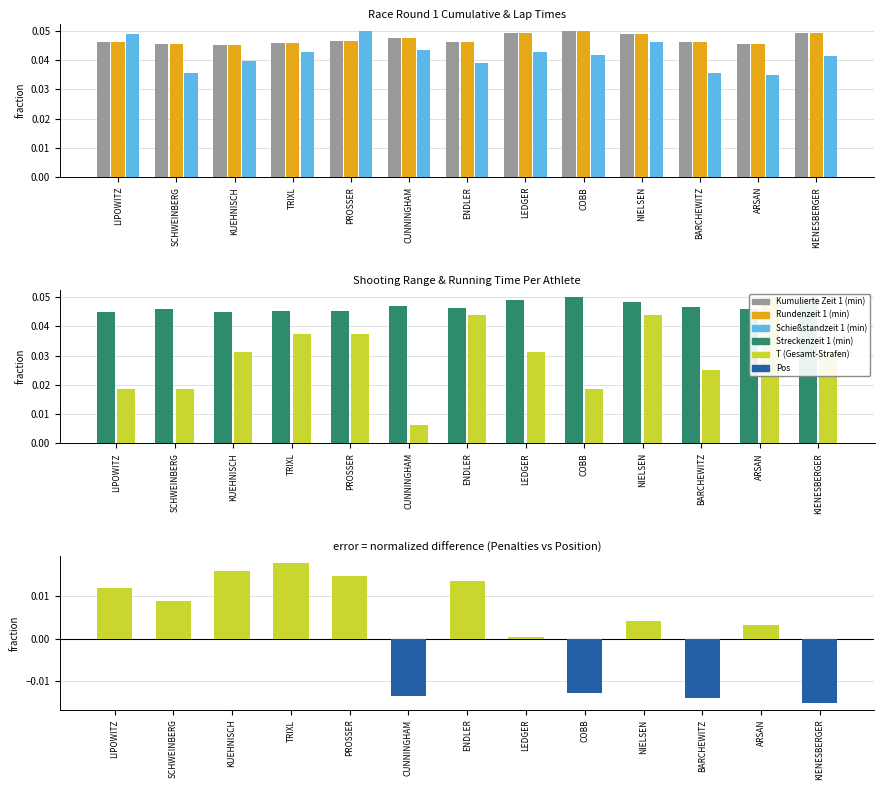

Which series changed the most between LIPOWITZ and COBB?

T vs Pos (normalized diff)